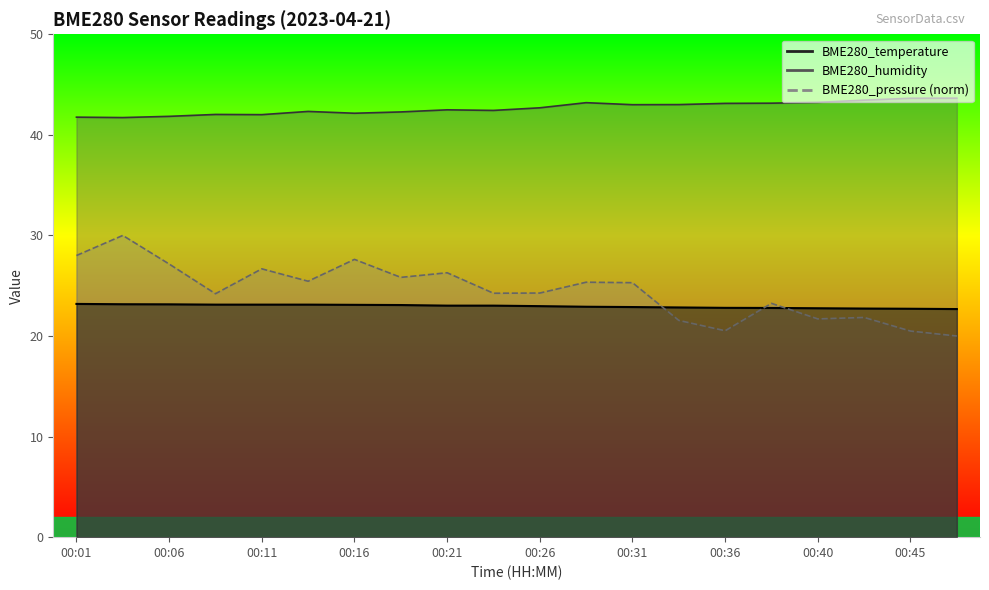

Where does the BME280_pressure_norm series first go above 25?

00:01